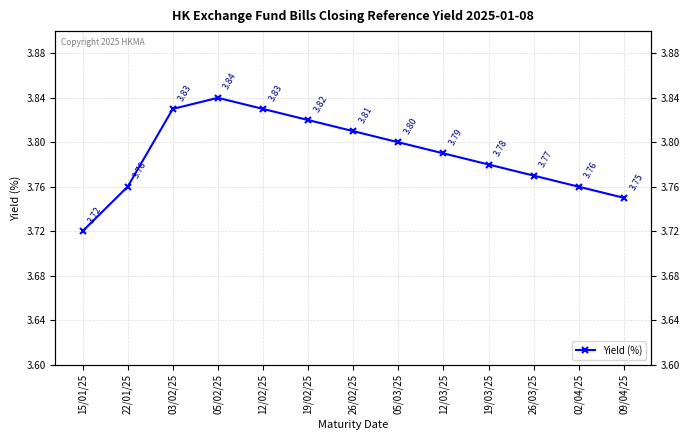

What is the label of the 10th point from the left?

19/03/25